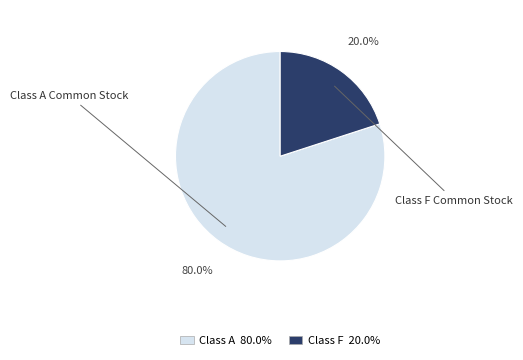

How many slices are in this pie chart?

2